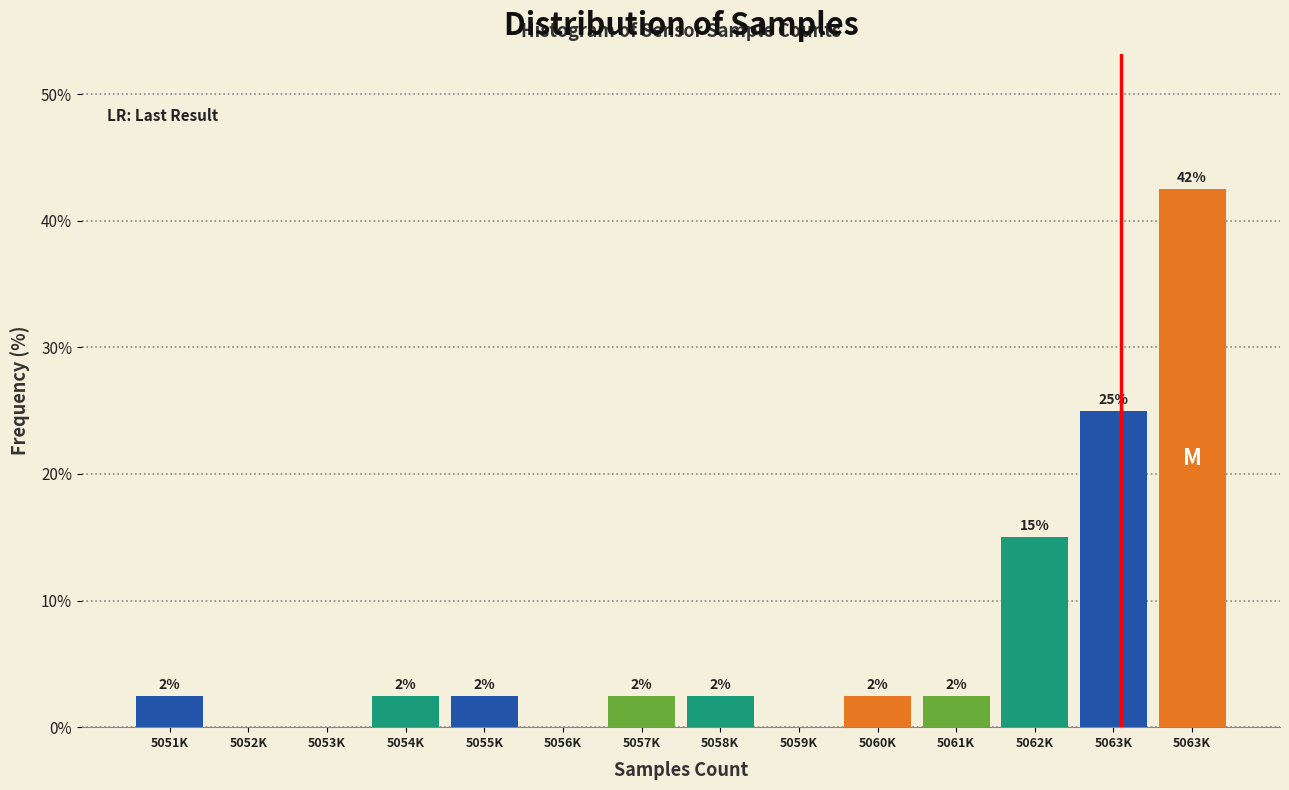

Are the bars horizontal?

No